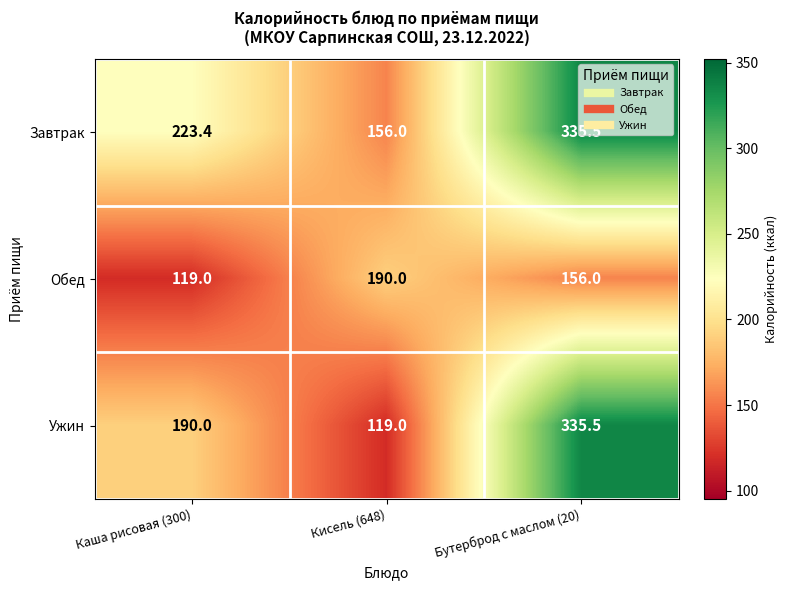

What is the greatest value displayed?

335.5